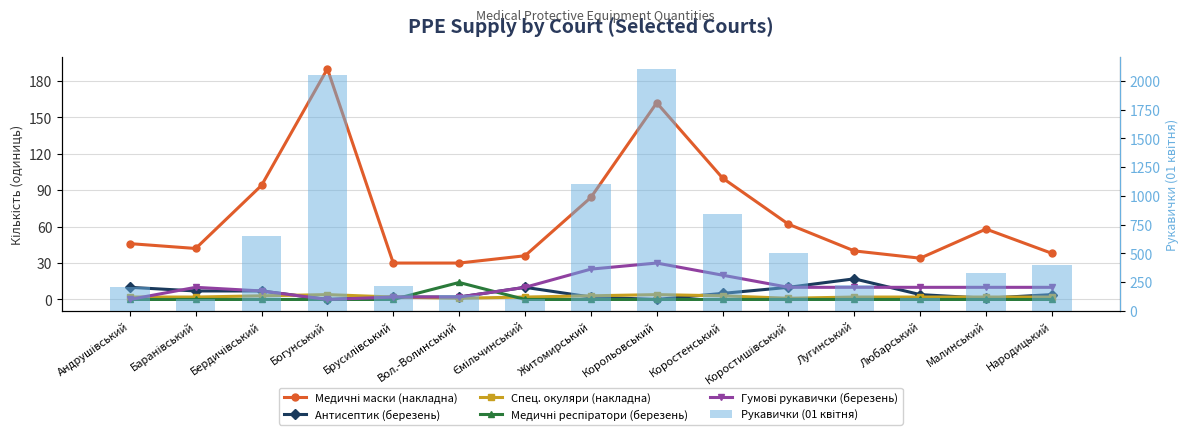

What is the label of the 8th bar from the left?

Житомирський